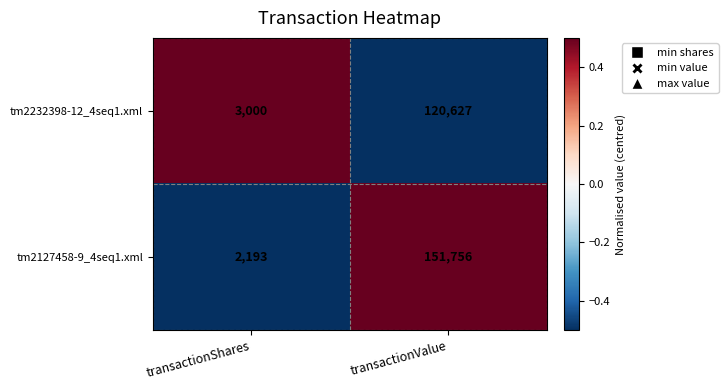

Is it true that tm2232398-12_4seq1.xml equals 1497 at transactionShares?

False